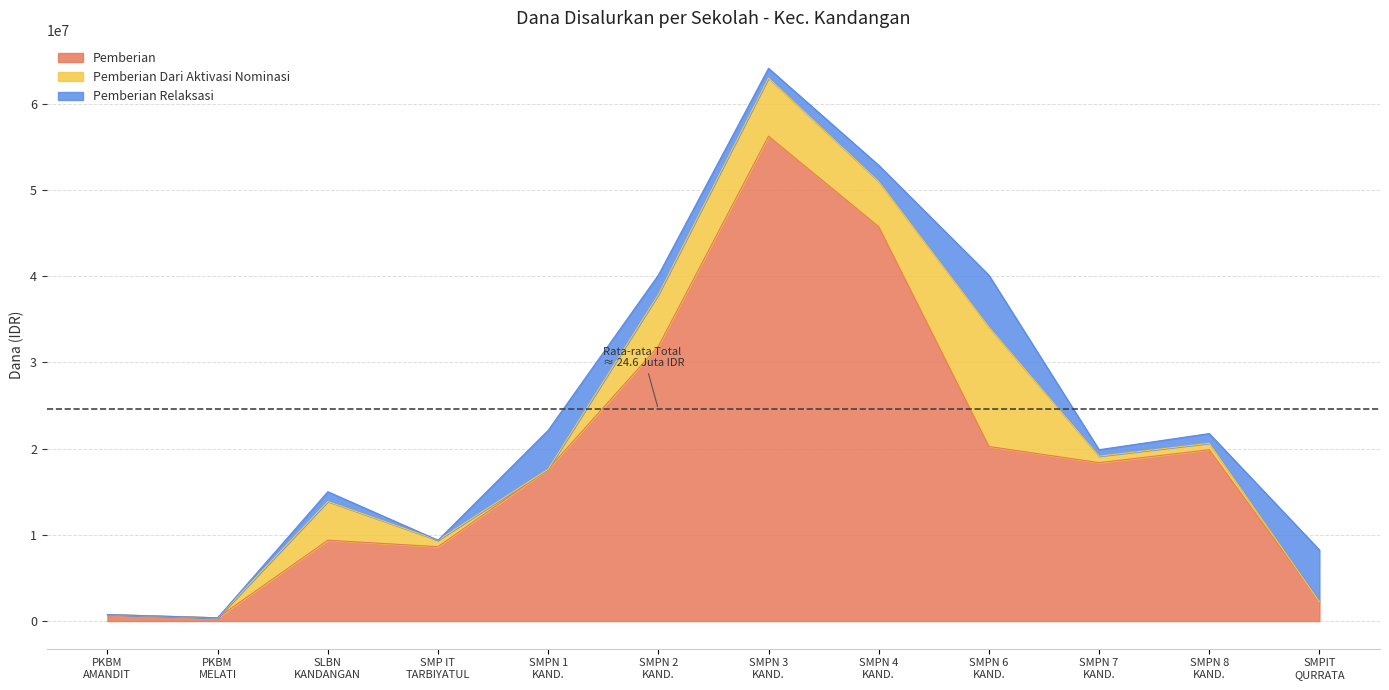

What is the sum of all Pemberian values?

231375000